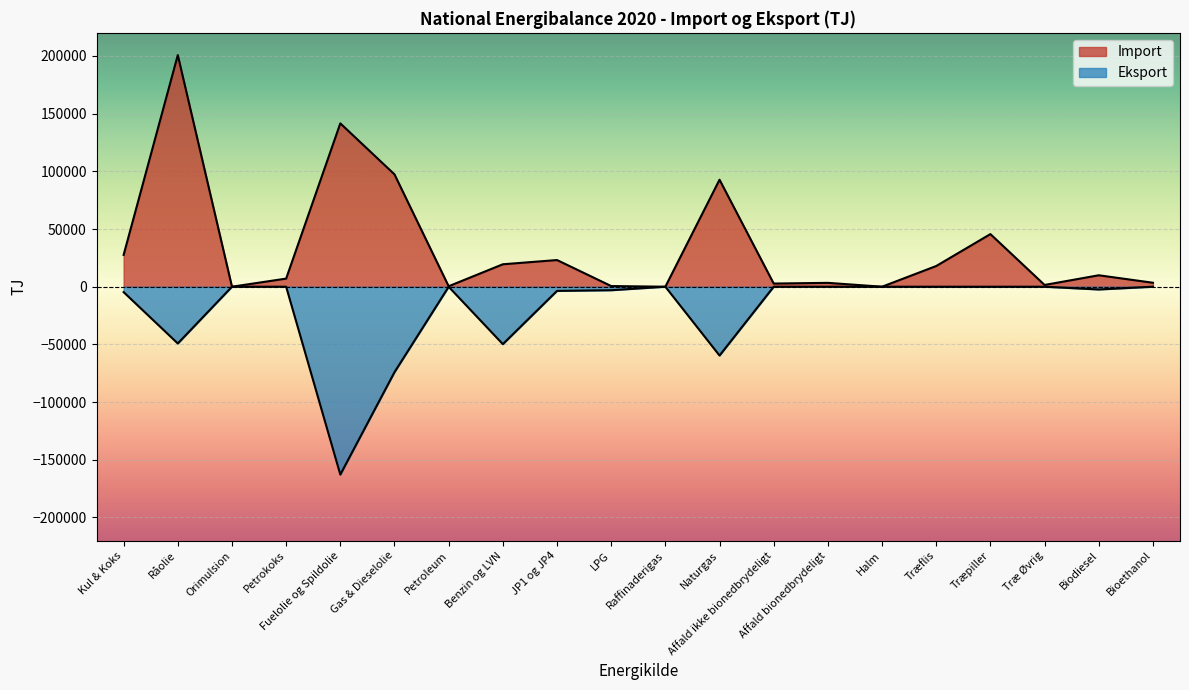

True or false: Import and Eksport cross at least once.

False